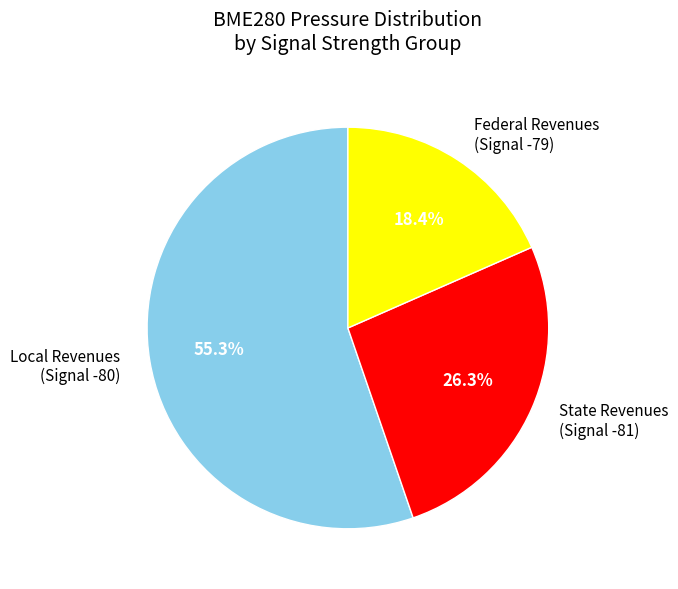

What is the largest slice in the pie chart?

Local Revenues (Signal -80)